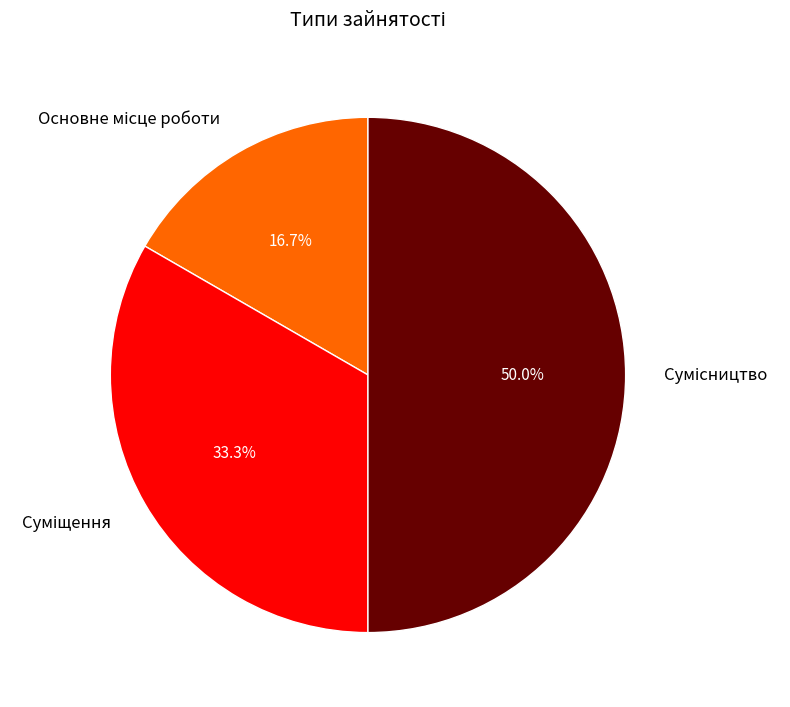

What is the change in value from Основне місце роботи to Сумісництво?

+2